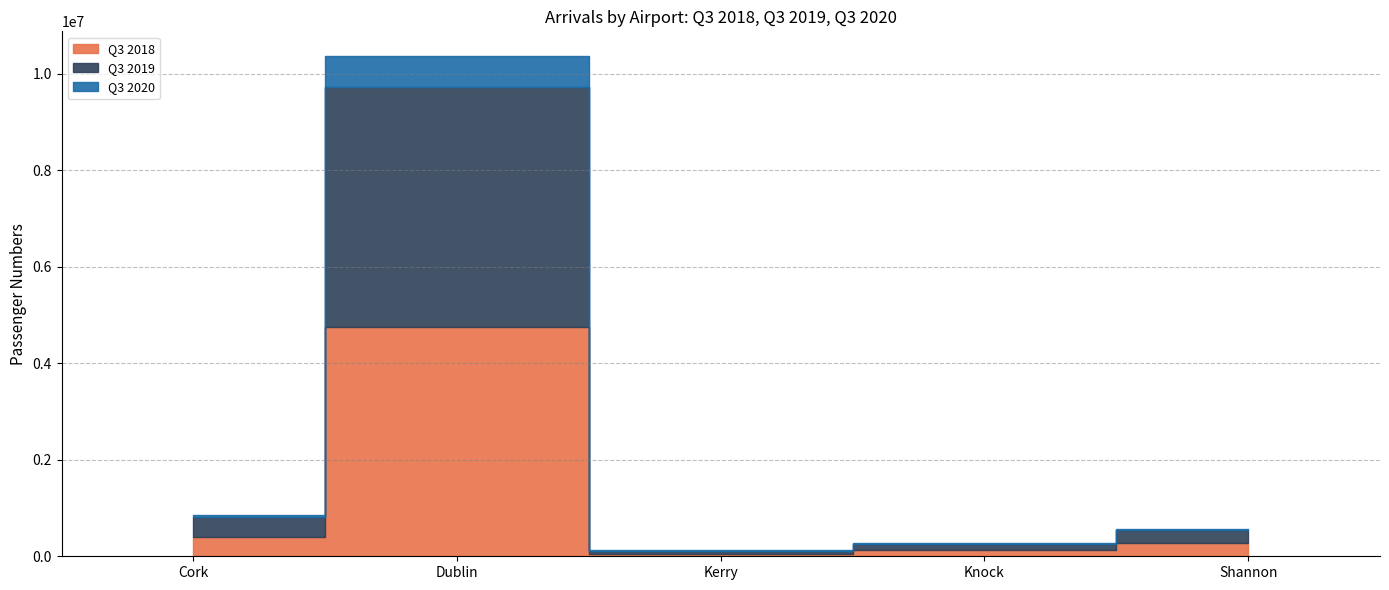

Where is the first local minimum for Q3 2019?

Kerry